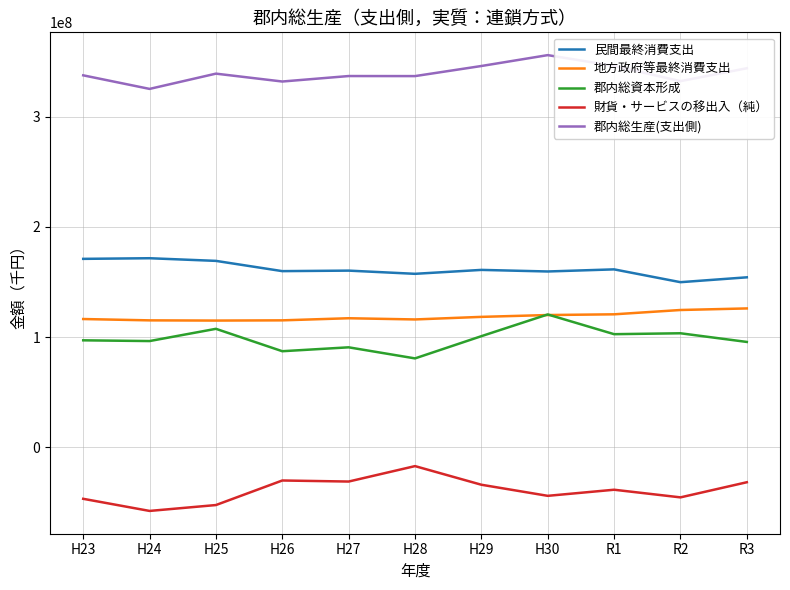

What position from the right is H28?

6